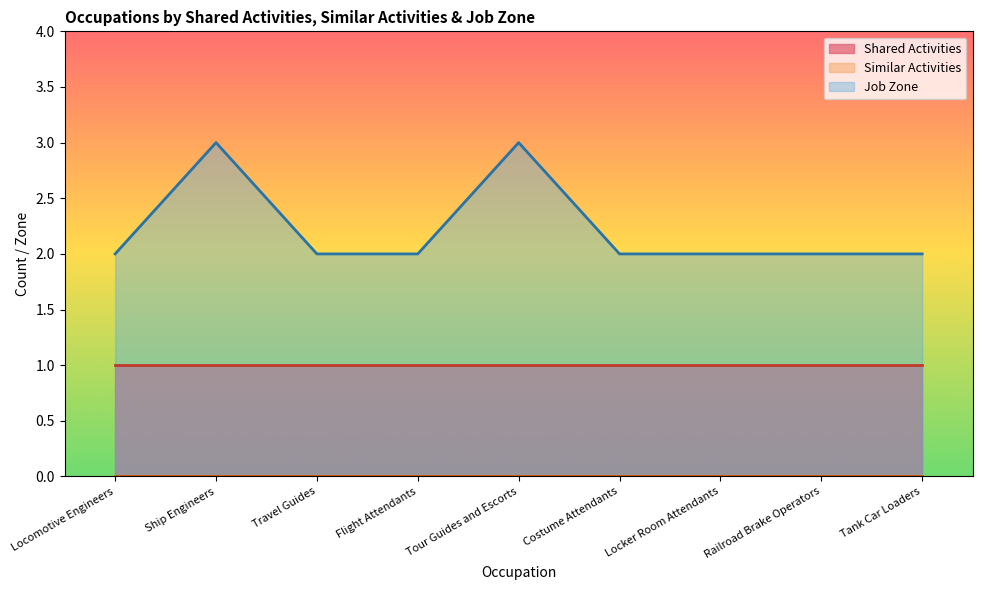

List the series in order of their peak value, highest first.

Job Zone, Shared Activities, Similar Activities